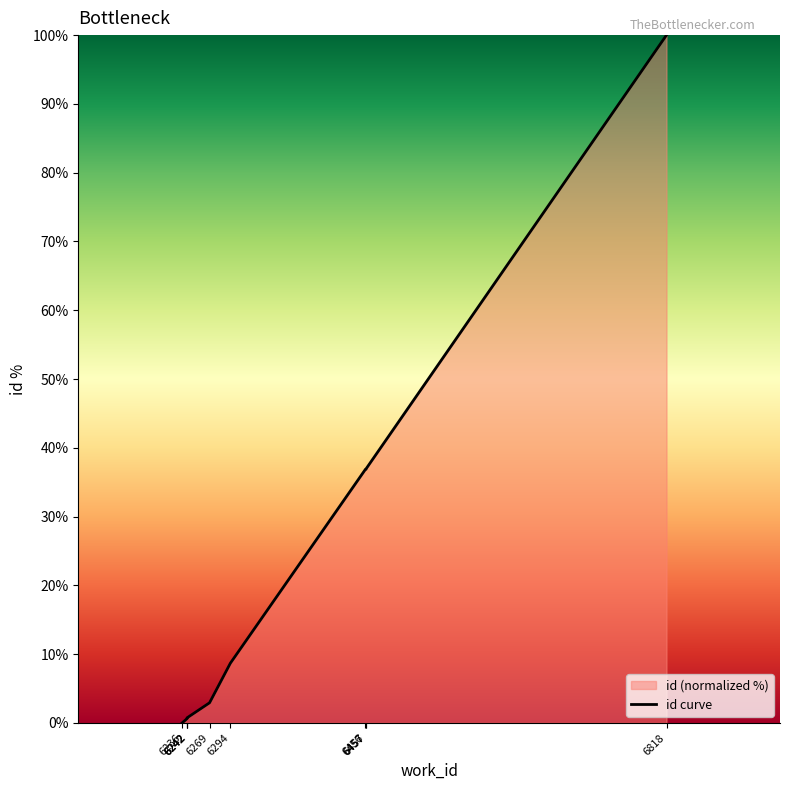

What is the approximate value at 6456?

36.8